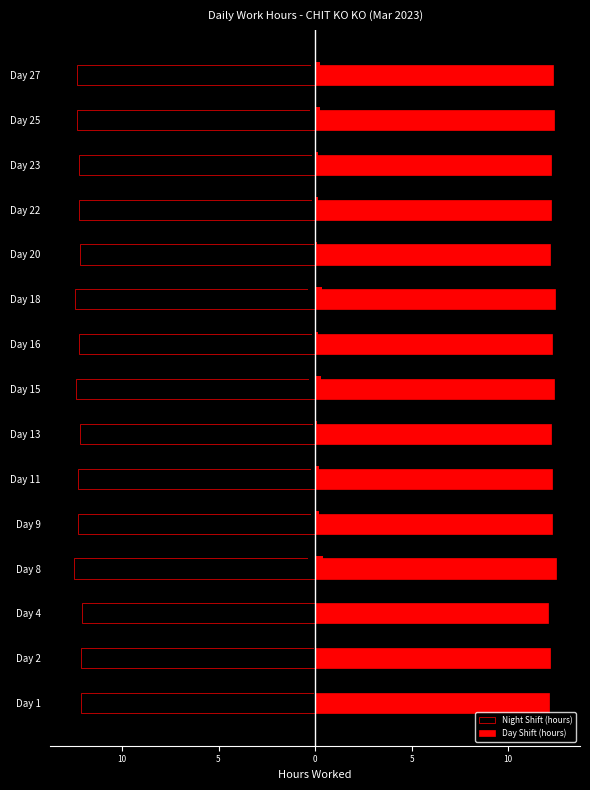

What is the greatest value displayed?

12.5